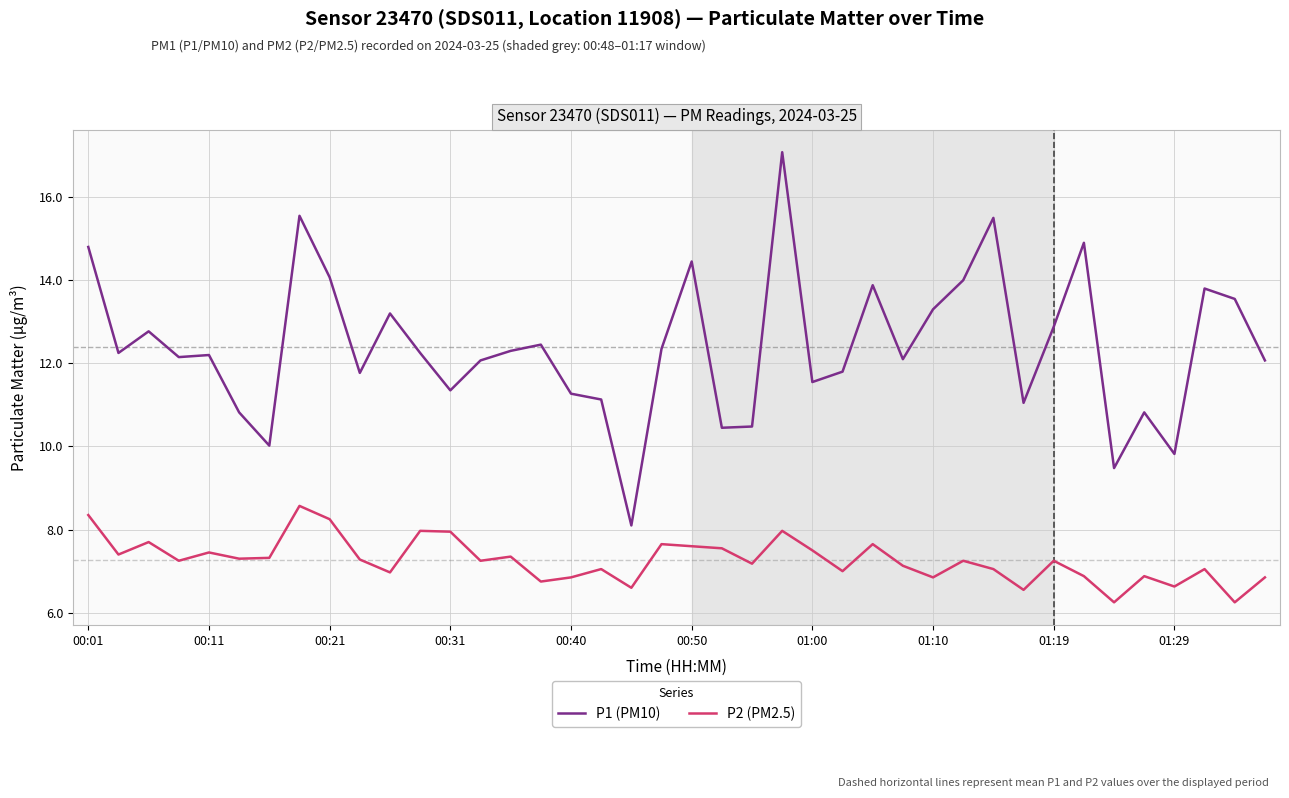

Does the chart have visible grid lines?

Yes